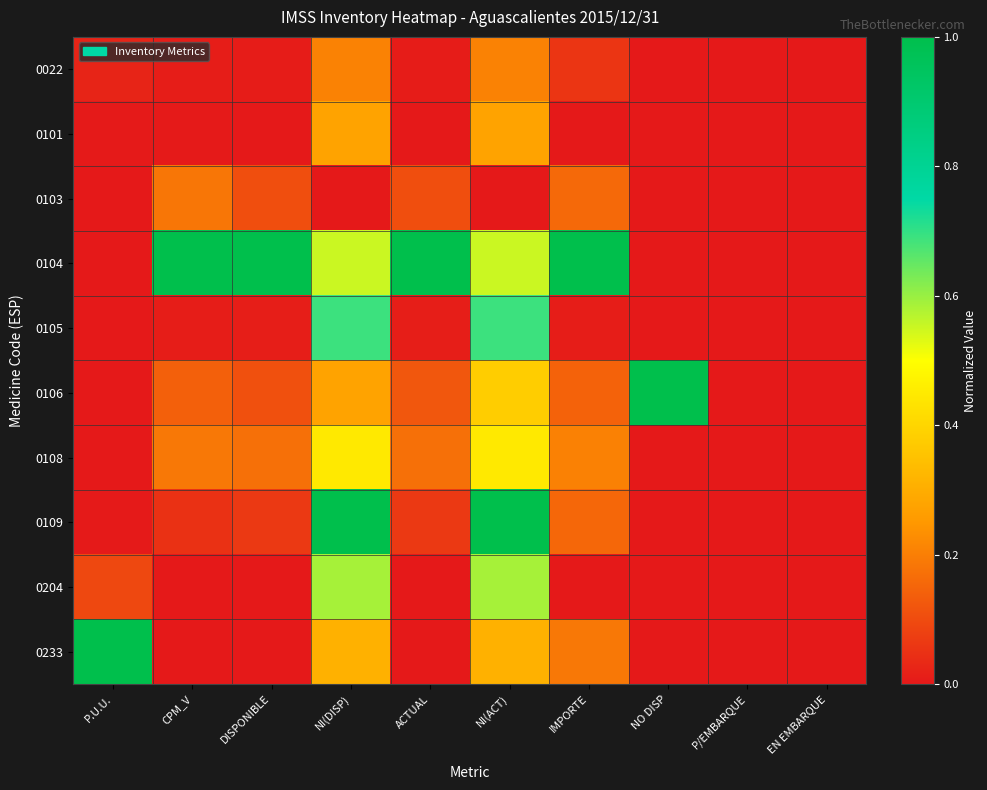

Rank the series by their maximum value, from lowest to highest.

0103, 0022, 0101, 0108, 0204, 0105, 0104, 0106, 0109, 0233